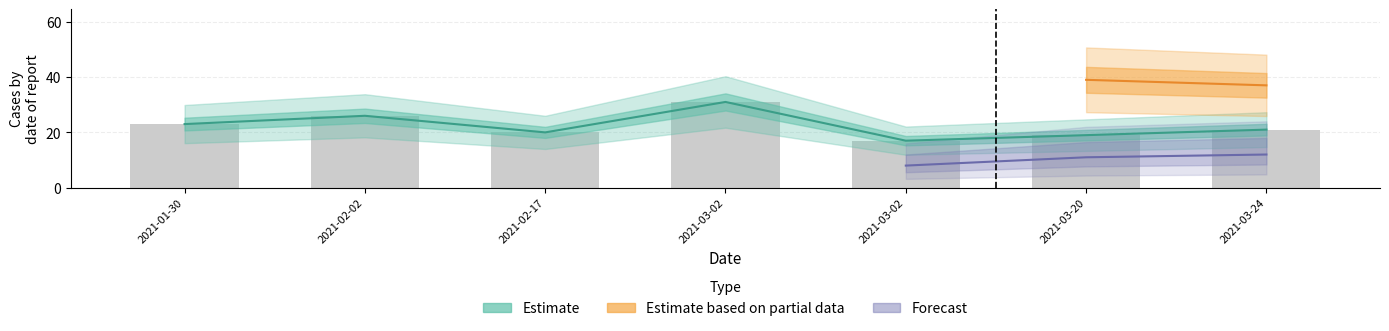

What is the label of the 6th bar from the left?

2021-03-20